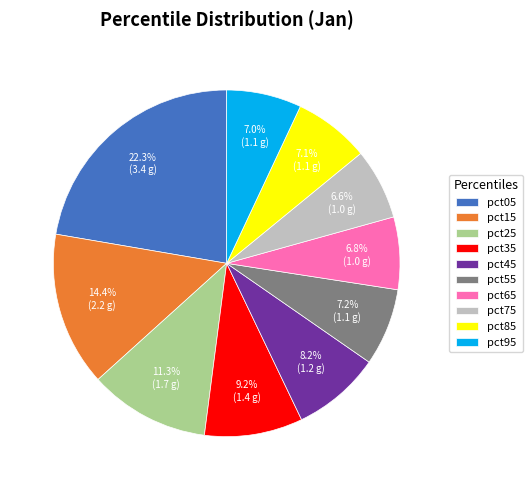

What percentage is the pct15 slice, to the nearest percent?

14%